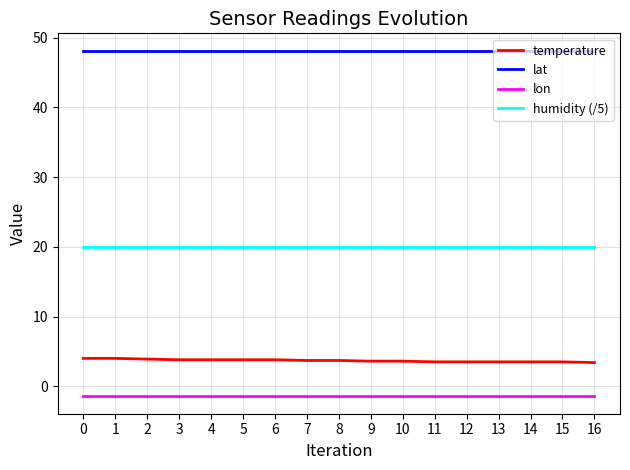

What is the spread (max minus min) of values at 0?

49.6